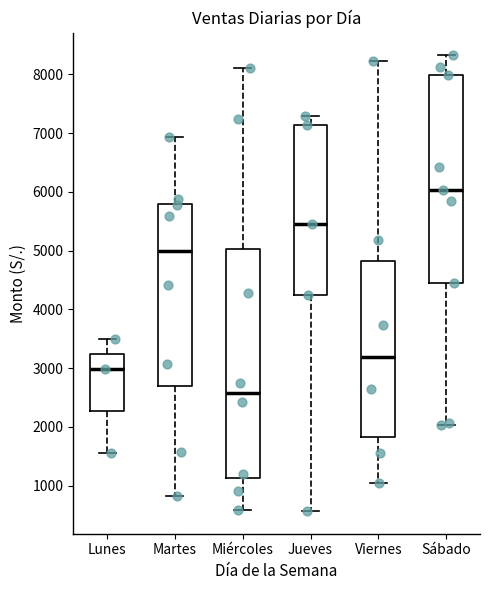

Where does the median line of the box for Jueves sit on the y-axis? The values are not printed on the chart, so give them approximately, as read against the axis.

5500